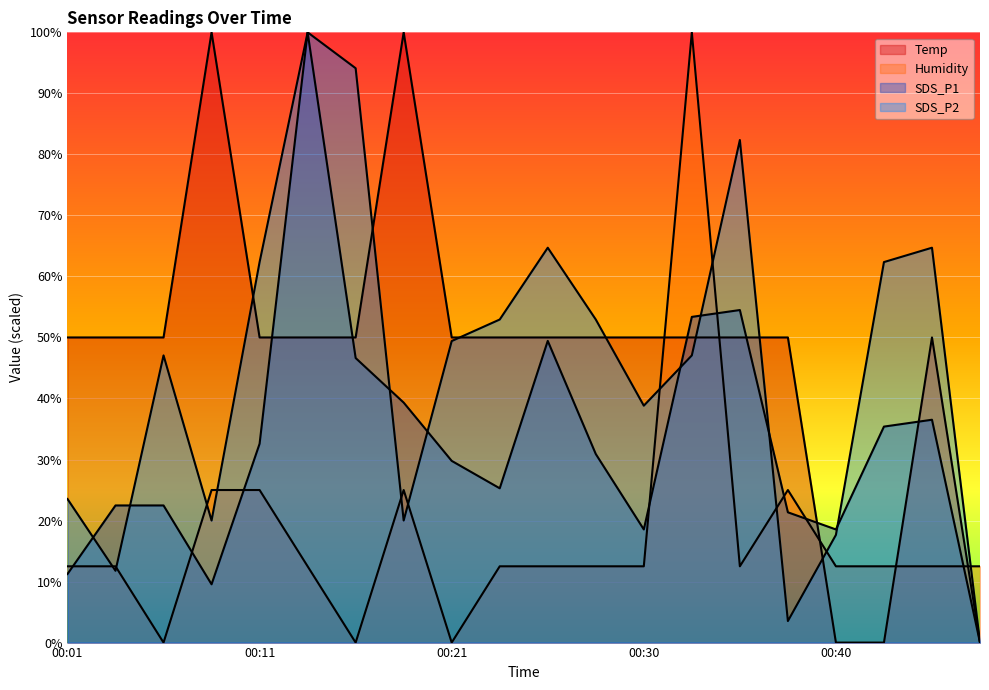

True or false: Temp and SDS_P1 intersect in this chart.

True